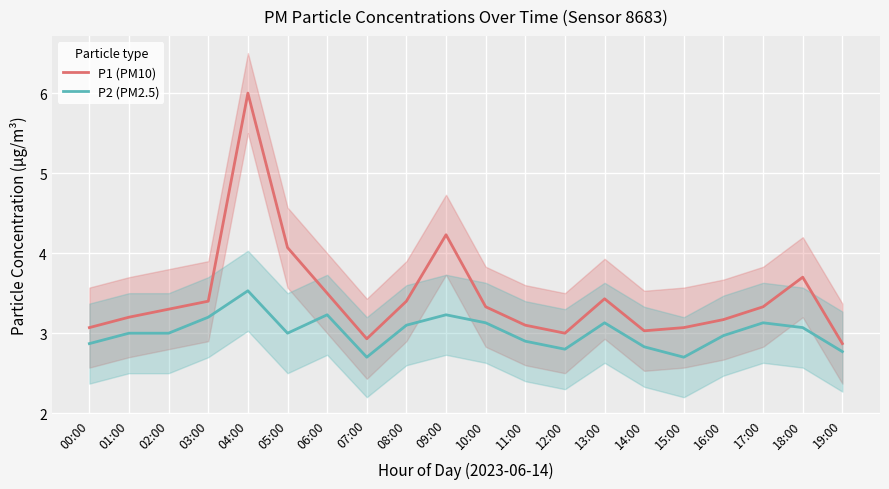

Between 08:00 and 17:00, which series saw the biggest shift?

P1 (PM10)